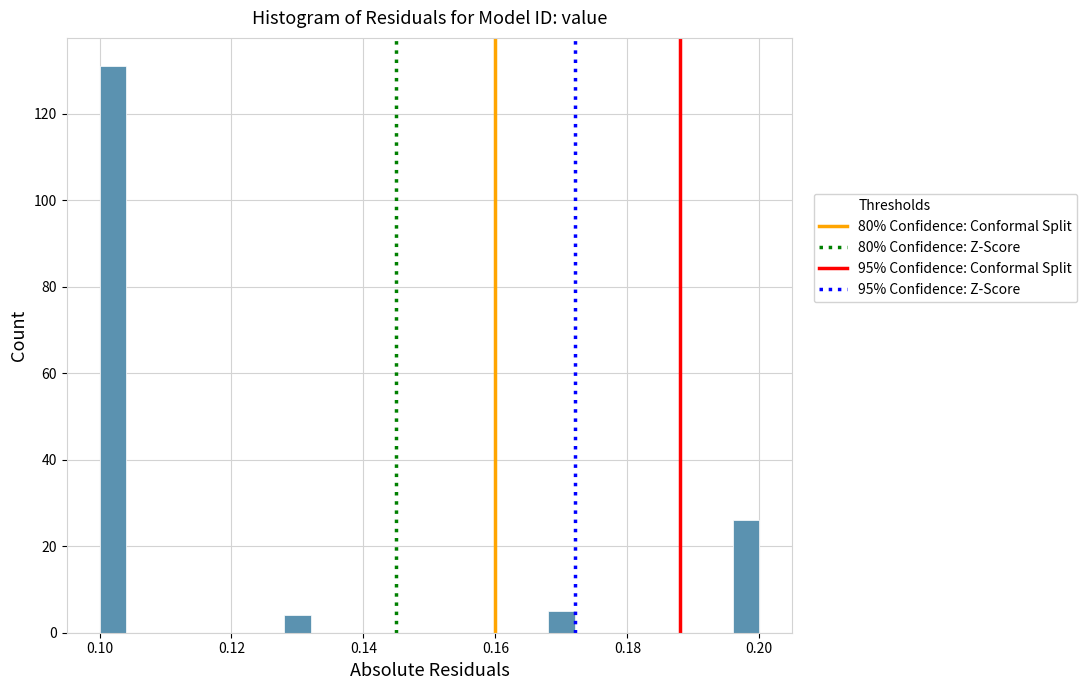

Read against the x-axis, roughly where is the centre of the tallest bar?

0.102